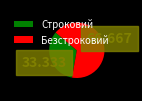

Is it true that Безстроковий is 67% of the pie?

True